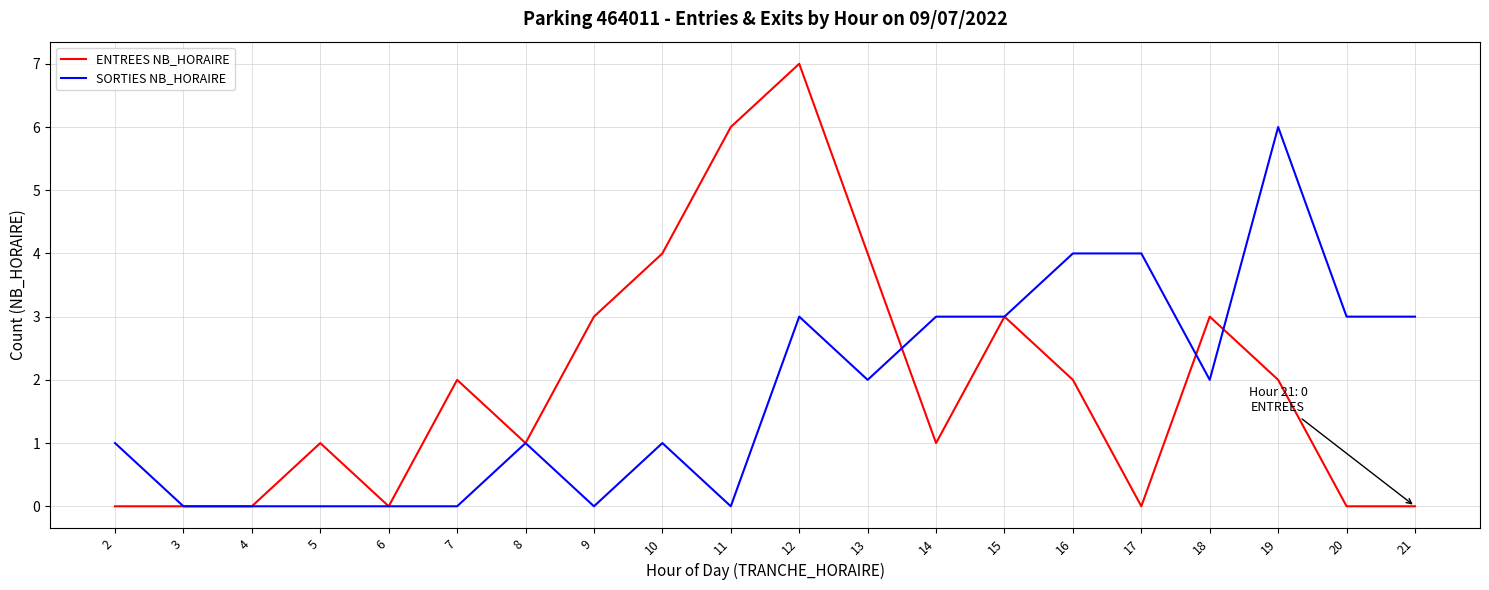

What is the difference between the highest and lowest values at 7?

2